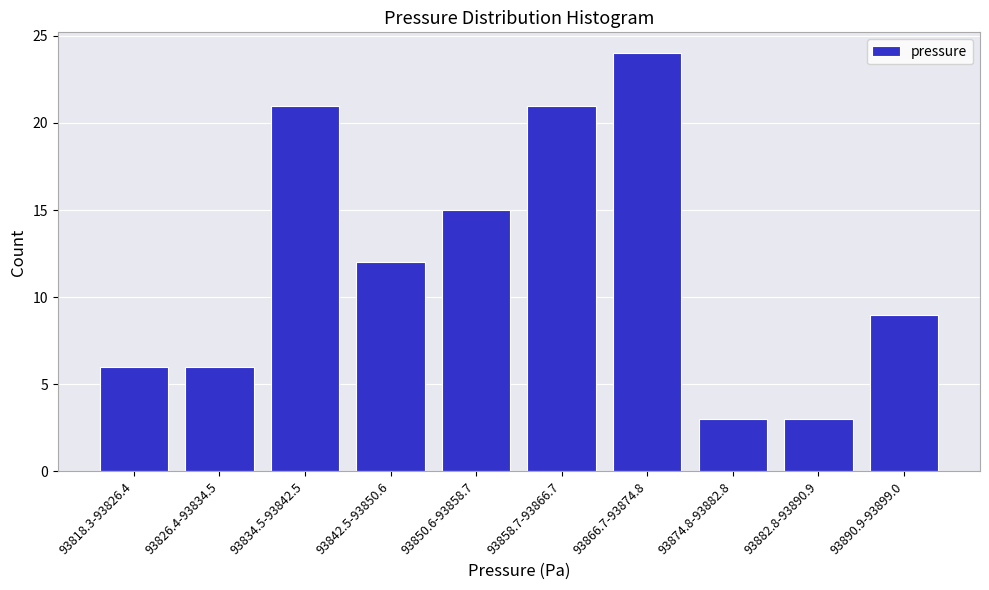

Reading left to right, transcribe all the data shown in this chart.

93818.3-93826.4=6	93826.4-93834.5=6	93834.5-93842.5=21	93842.5-93850.6=12	93850.6-93858.7=15	93858.7-93866.7=21	93866.7-93874.8=24	93874.8-93882.8=3	93882.8-93890.9=3	93890.9-93899.0=9